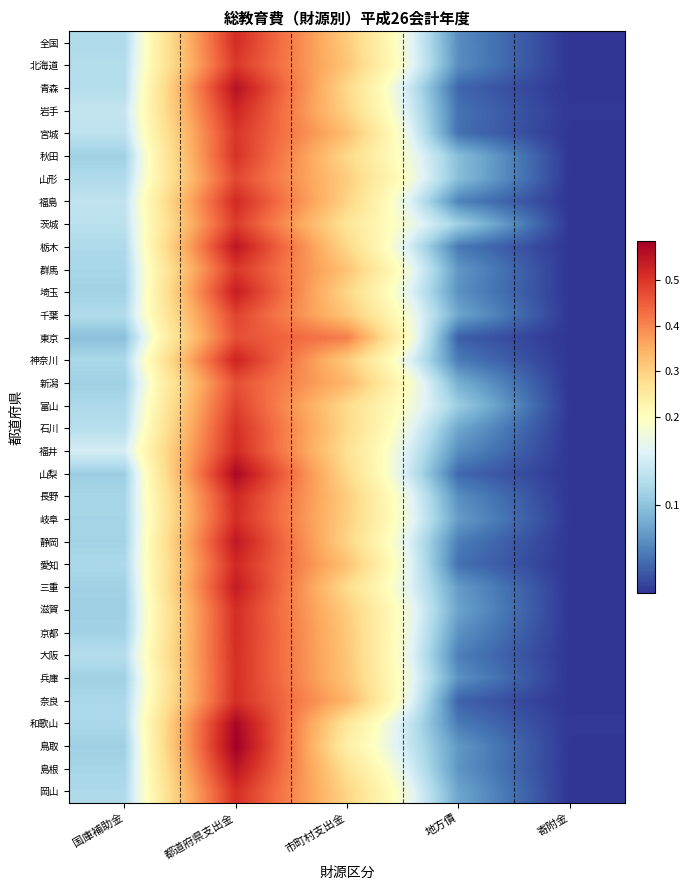

Which series has the largest range (max minus min)?

鳥取